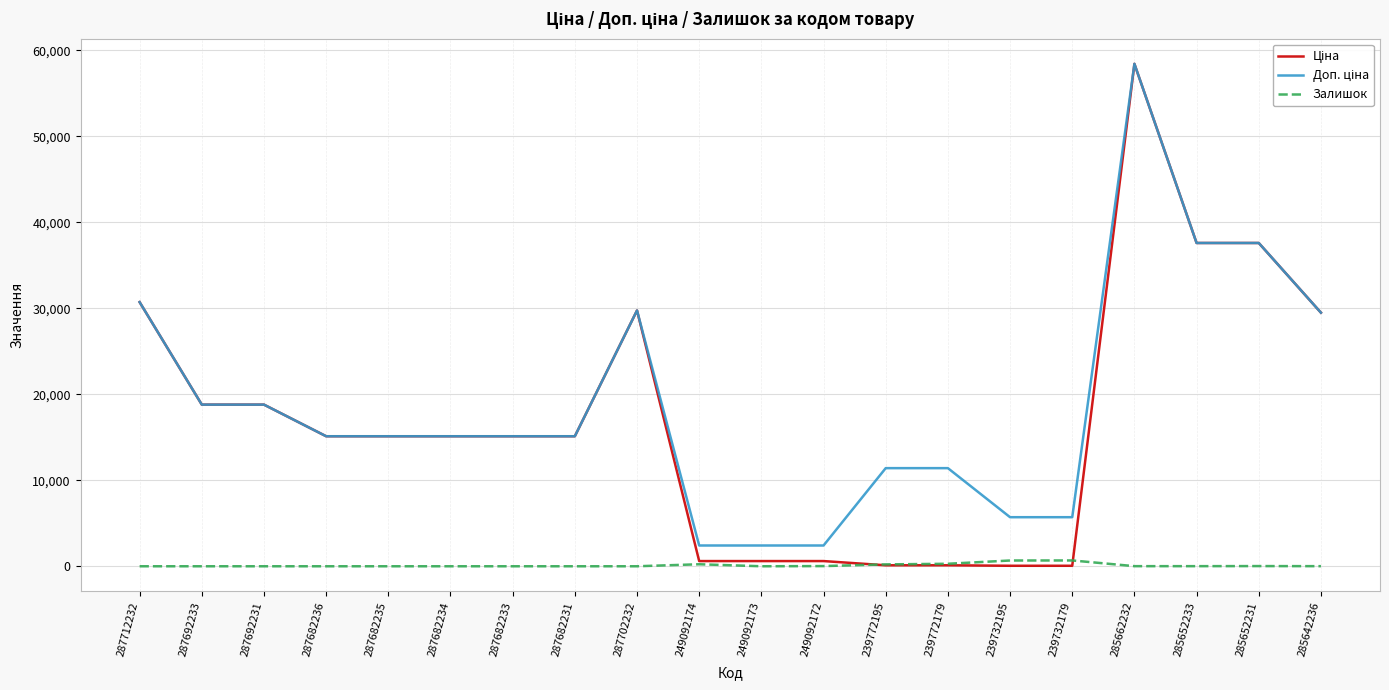

Is it true that Залишок equals 670.0 at 239732195?

True